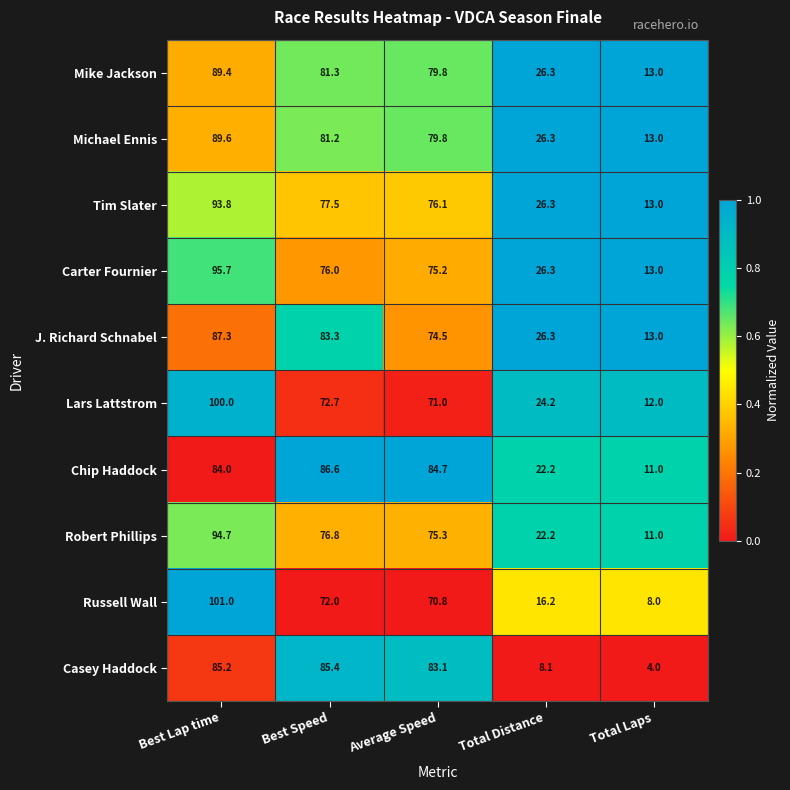

What is the average value of the J. Richard Schnabel series?

56.9